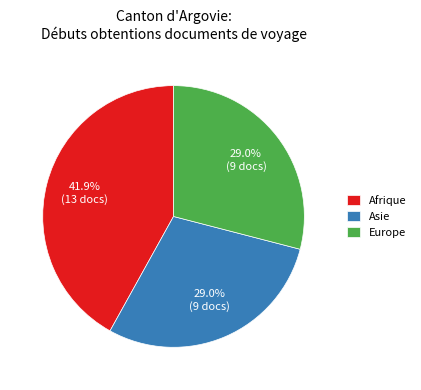

Approximately how many times larger is the value at Afrique compared to Asie?

1.4